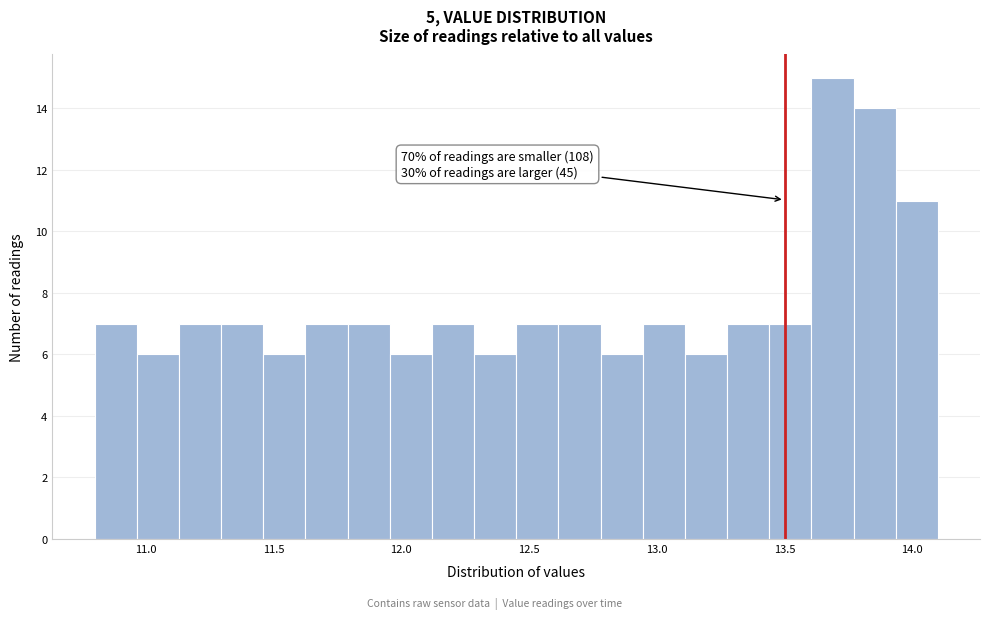

Read against the x-axis, roughly where is the centre of the tallest bar?

13.70